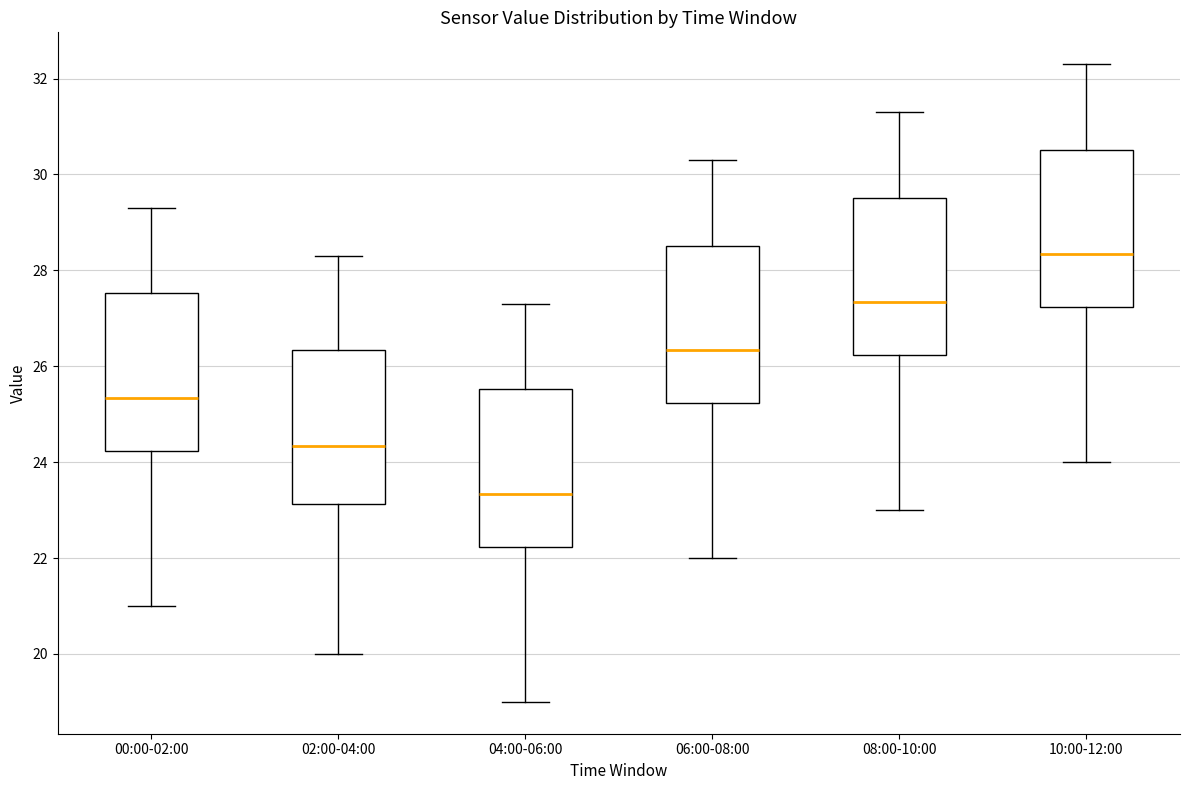

Where does the lower whisker of the box for 02:00-04:00 end on the y-axis? The values are not printed on the chart, so give them approximately, as read against the axis.

20.0